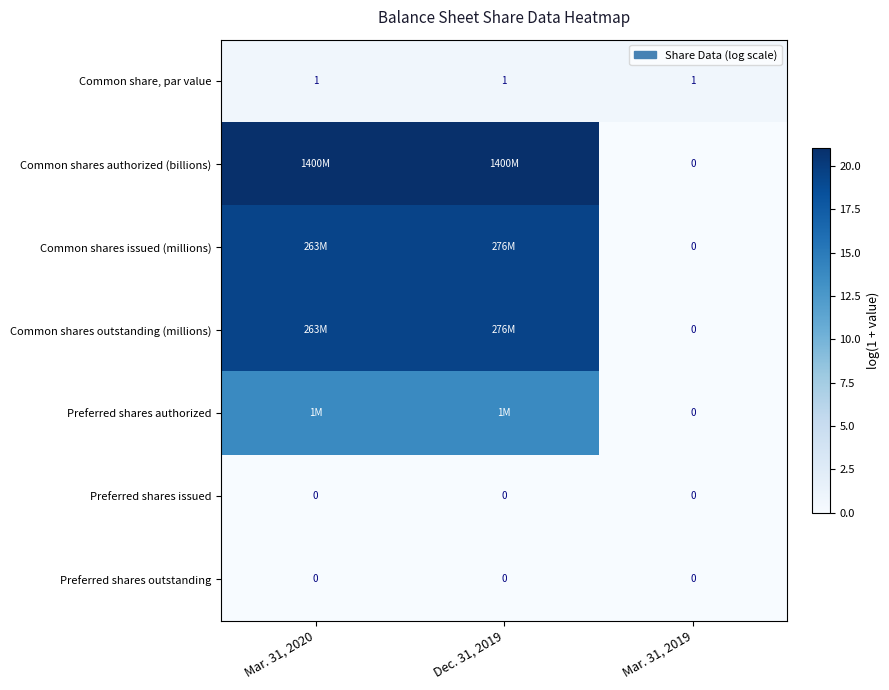

List the labels in order of Common share, par value value, largest first.

Mar. 31, 2020, Dec. 31, 2019, Mar. 31, 2019